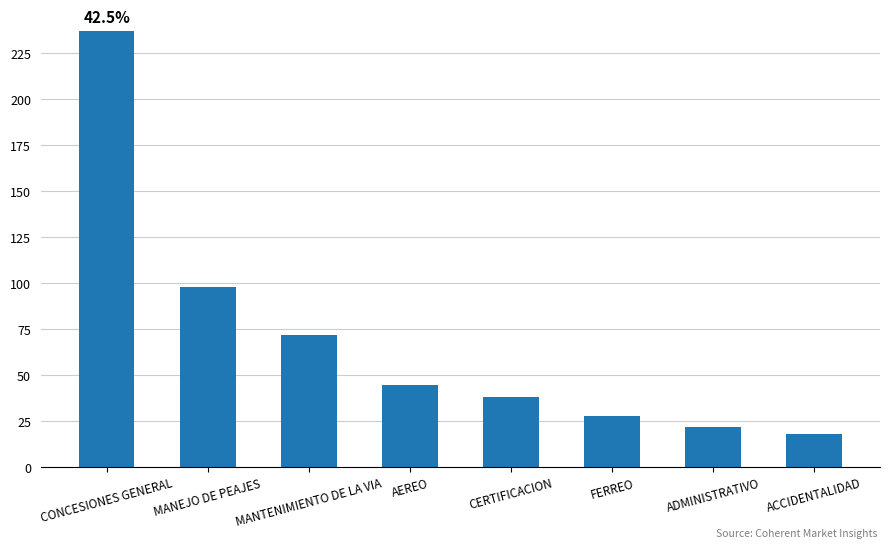

Does the chart contain any negative values?

No